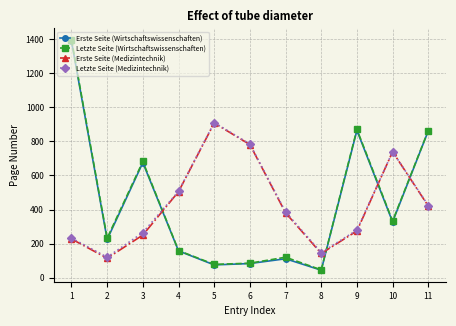

At which category does Letzte Seite (Medizintechnik) reach its first local peak?

5